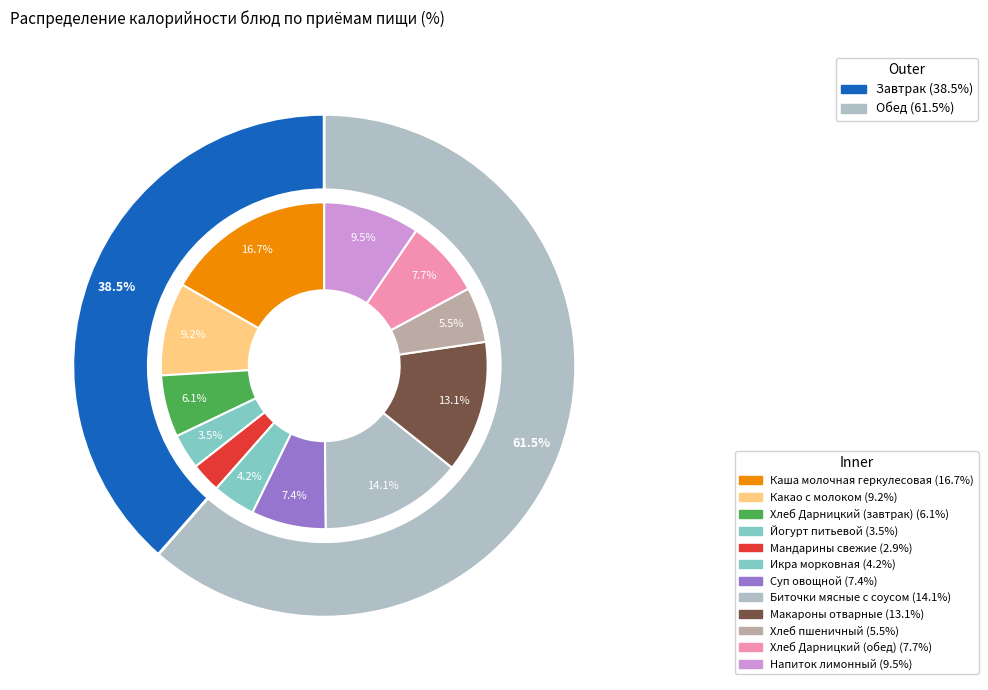

Combined, do Напиток лимонный and Каша молочная геркулесовая account for over 50%?

No